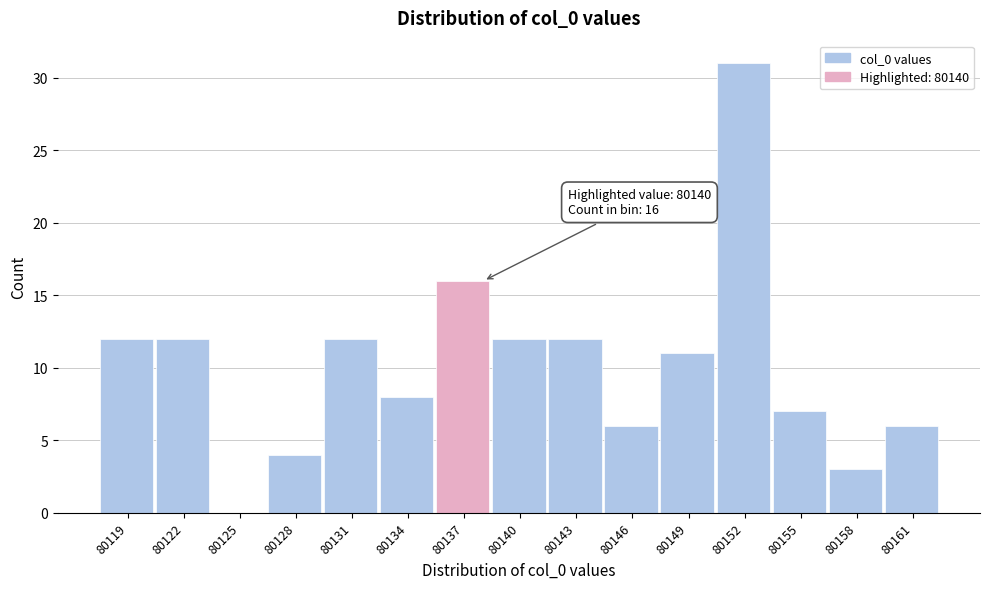

Reading right to left, transcribe all the data shown in this chart.

80161=6	80158=3	80155=7	80152=31	80149=11	80146=6	80143=12	80140=12	80137=16	80134=8	80131=12	80128=4	80125=0	80122=12	80119=12